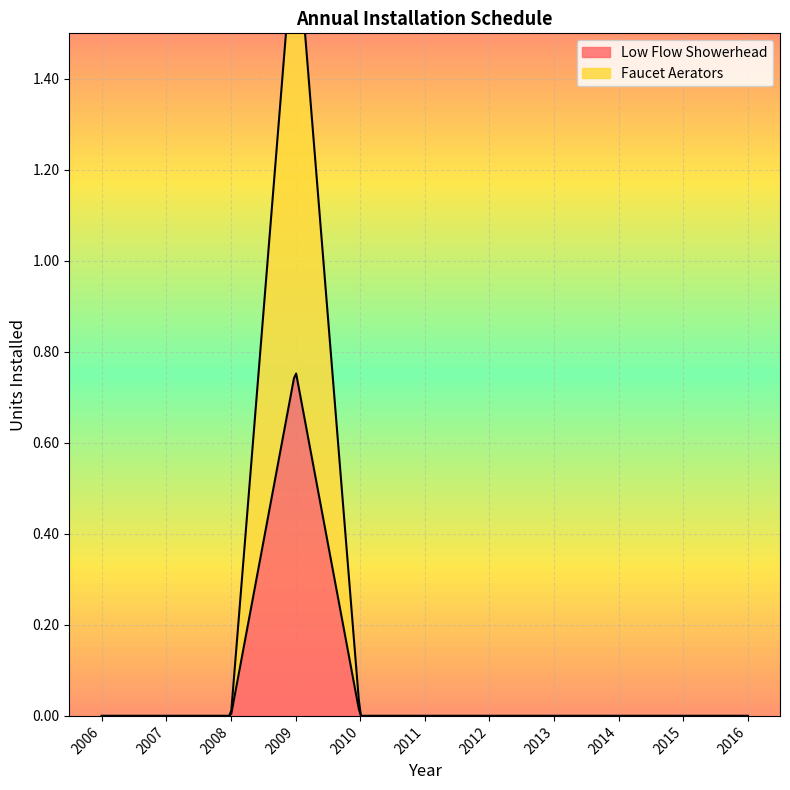

How many values in Low Flow Showerhead are above zero?

1